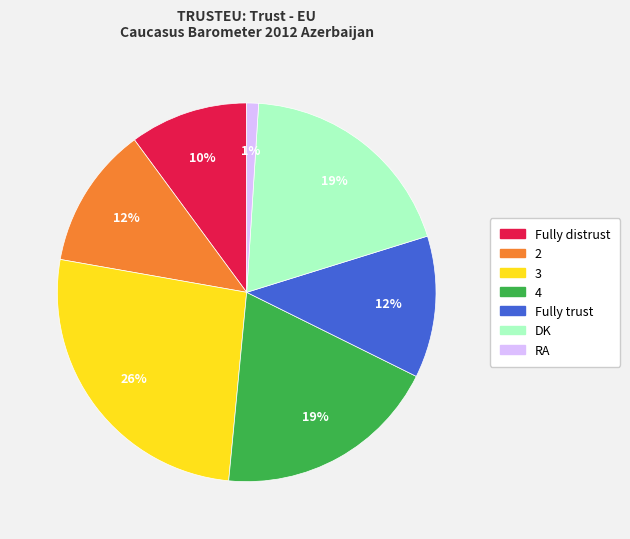

Between Fully distrust and RA, which is larger?

Fully distrust